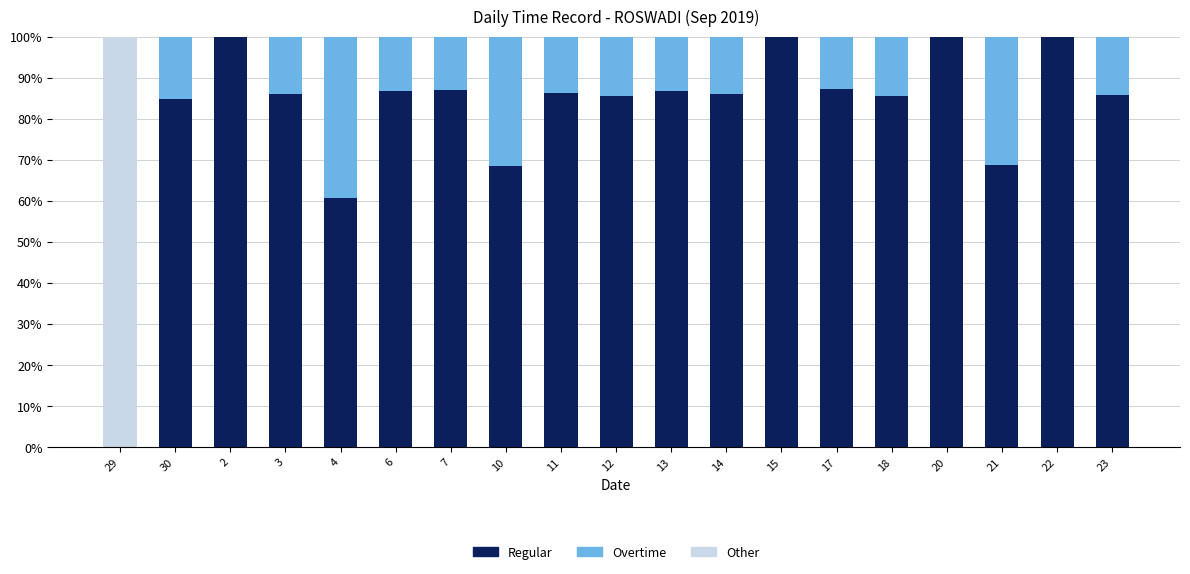

What is the total value across all series at 11?

100.0